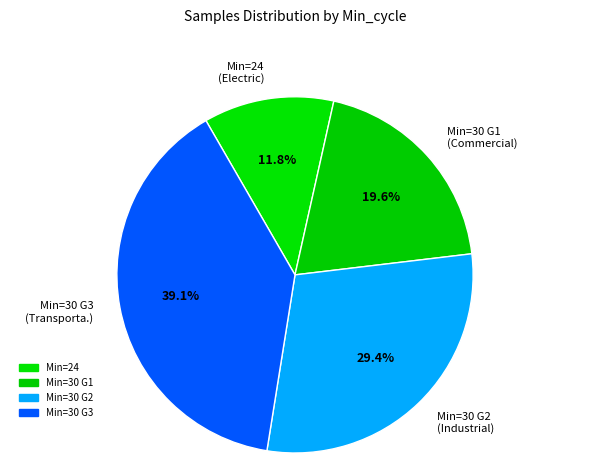

Which slice is the largest?

Min=30 G3 (Transporta.)